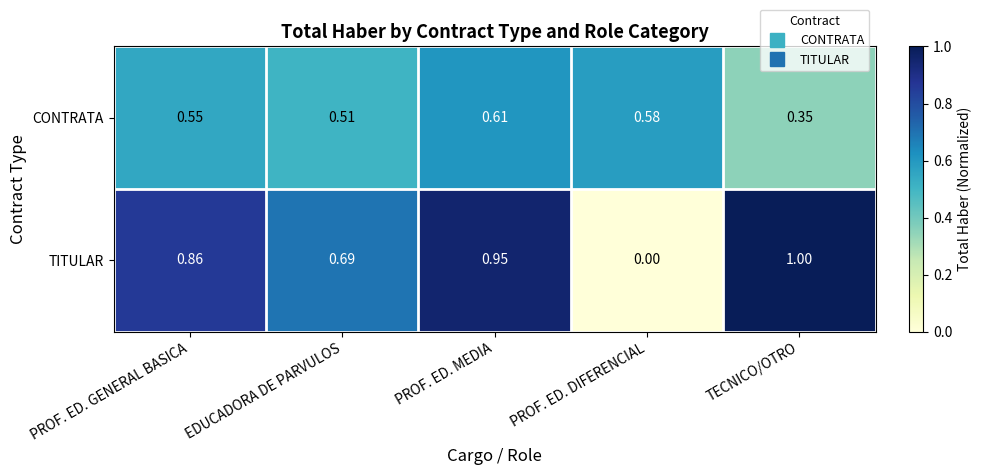

Between PROF. ED. GENERAL BASICA and PROF. ED. DIFERENCIAL, which series saw the biggest shift?

TITULAR